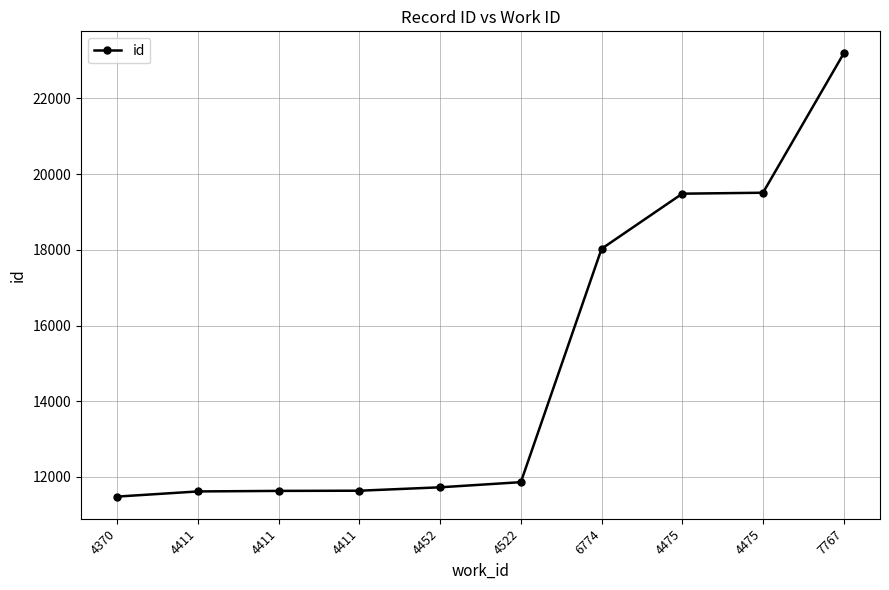

Reading right to left, list all the values displayed in this chart.

7767=23189	4475=19510	4475=19485	6774=18029	4522=11863	4452=11727	4411=11637	4411=11632	4411=11618	4370=11482